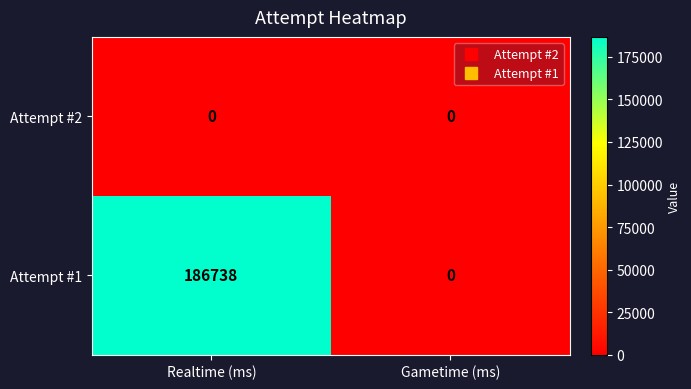

Reading right to left, what are all the values shown in this chart?

Attempt #2: 0	0
Attempt #1: 0	186738